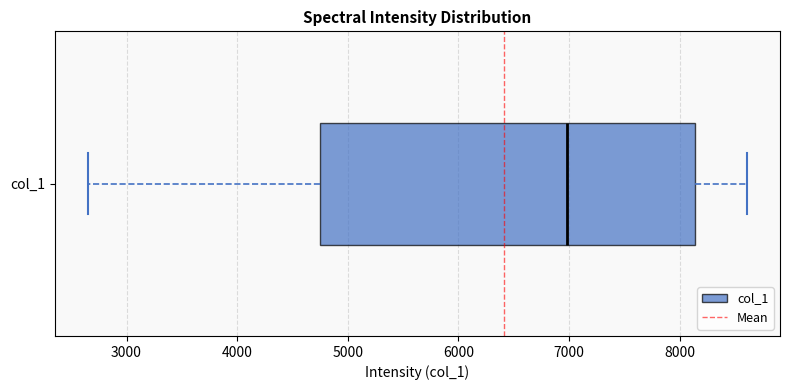

Where is the right edge of the box for col_1 on the x-axis? The values are not printed on the chart, so give them approximately, as read against the axis.

8100